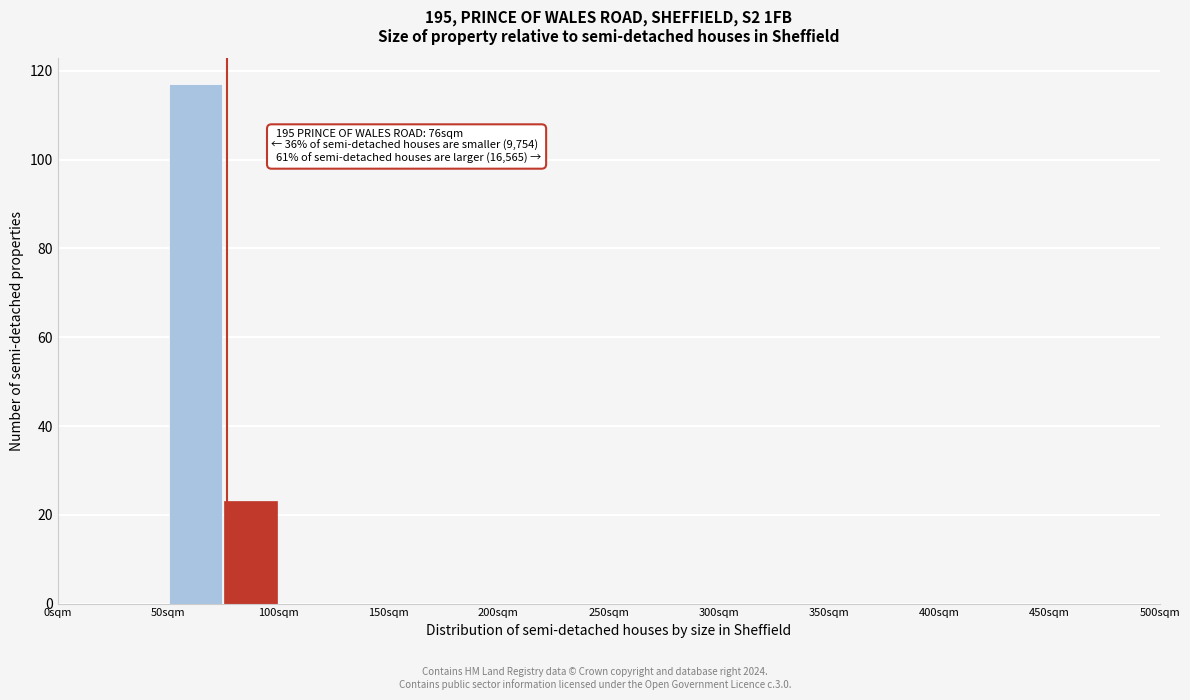

Which range on the x-axis has the tallest bar?

50 to 75